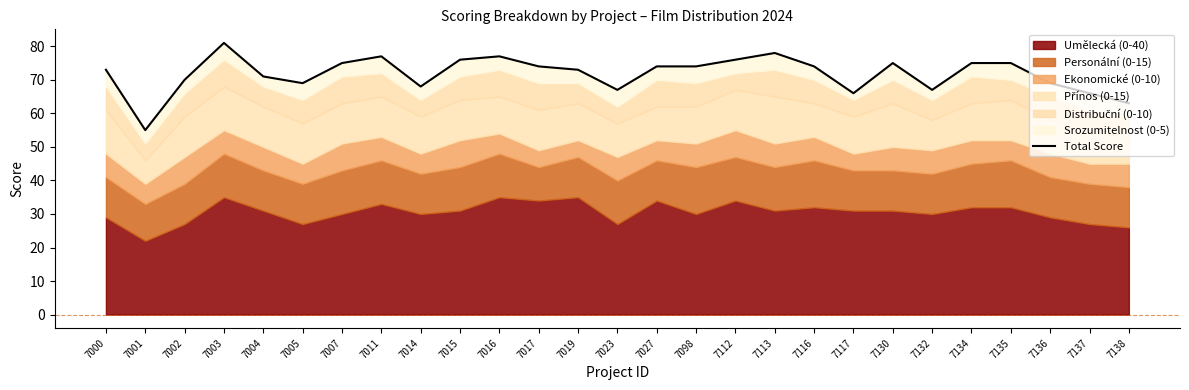

Where is the data nearest to the value 68?

7014